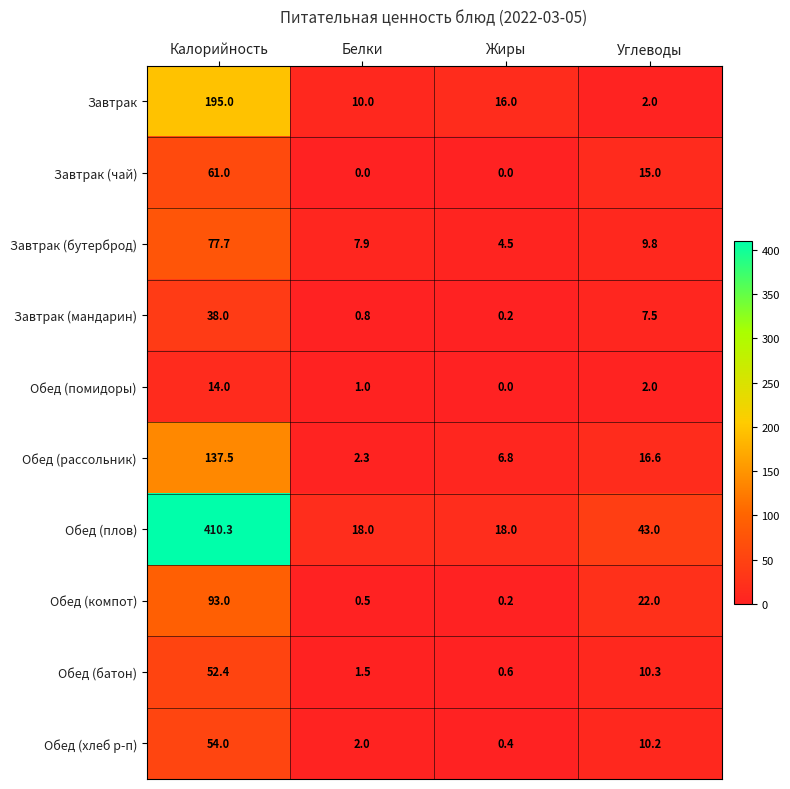

True or false: Завтрак (бутерброд) has a value of 77.7 at Калорийность.

True